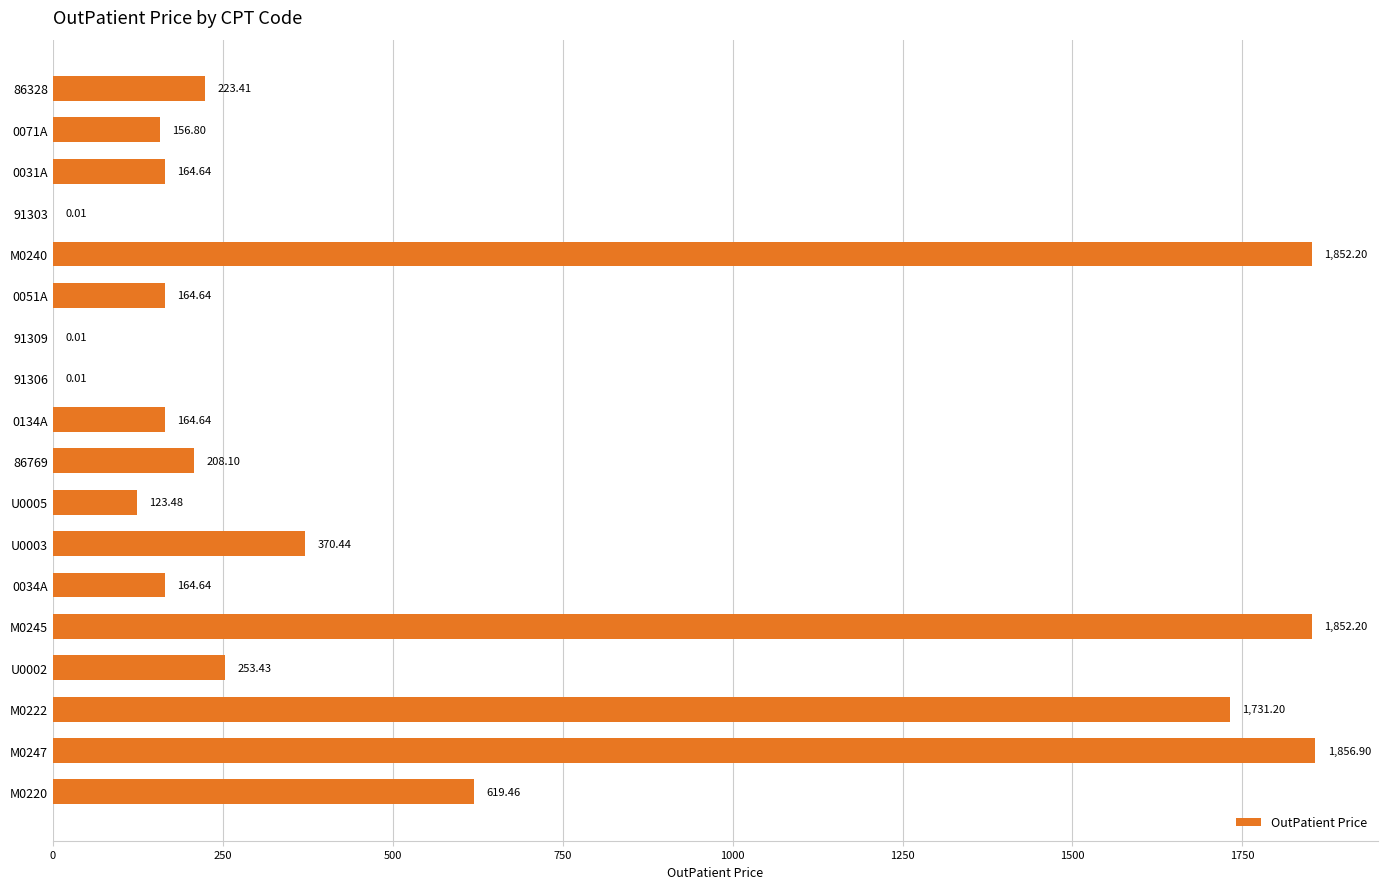

What is the change in value from 91303 to 0051A?

+164.6